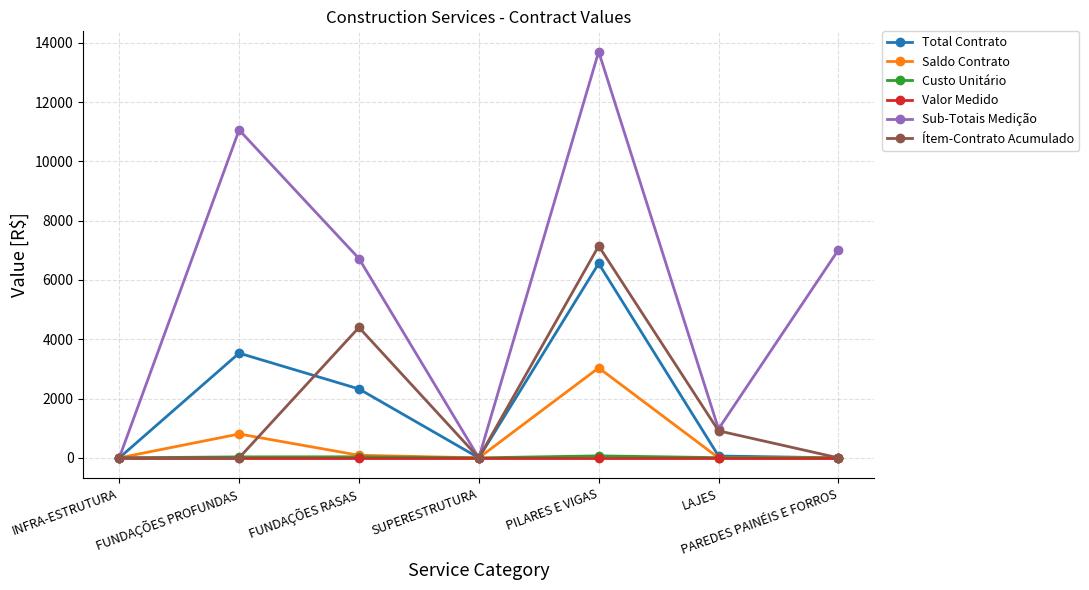

What is the sum of all Sub-Totais Medição values?

39471.4